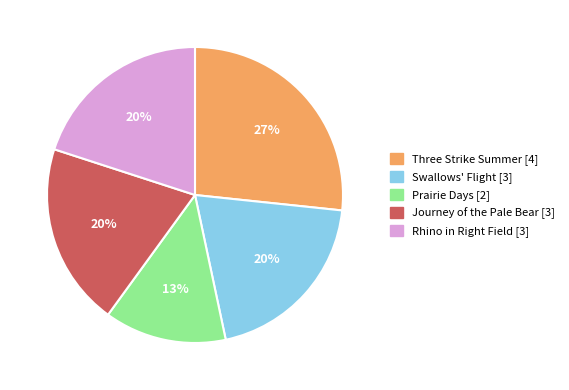

Which slice is the smallest?

Prairie Days